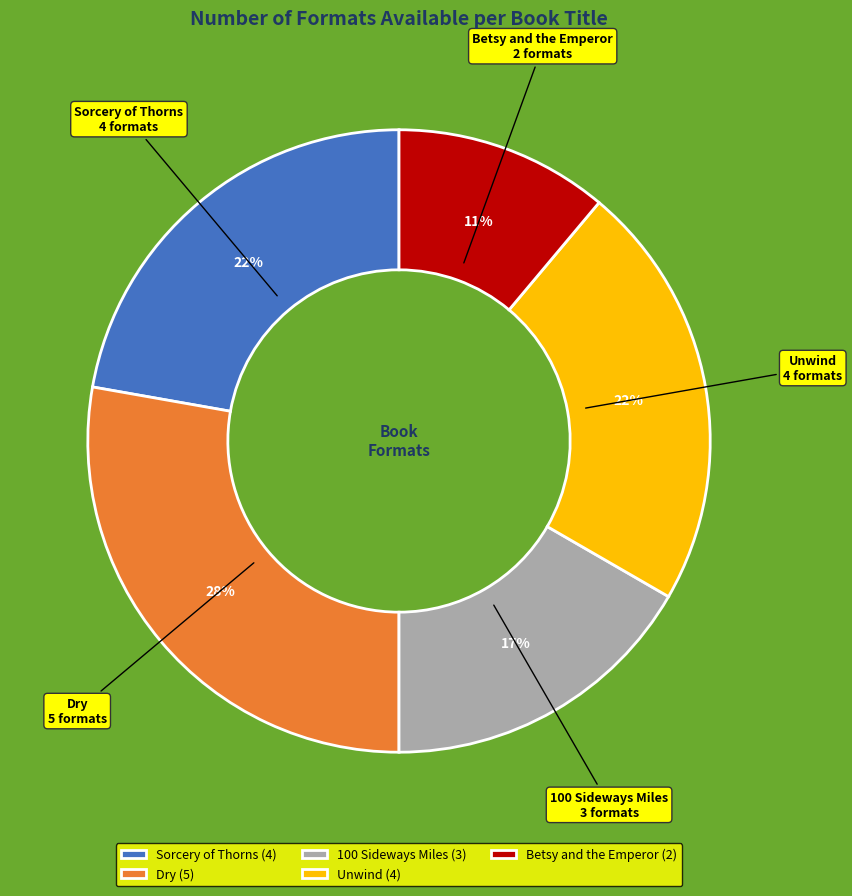

The 100 Sideways Miles slice represents 17% of the pie. True or false?

True